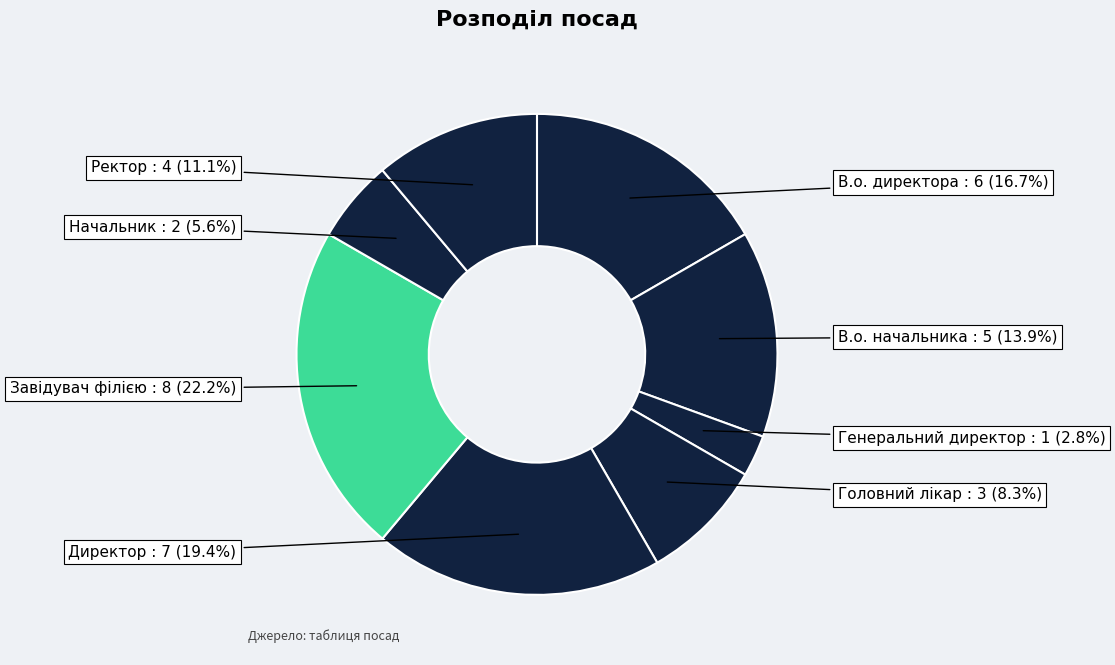

Rank the categories by value from highest to lowest.

Завідувач філією, Директор, В.о. директора, В.о. начальника, Ректор, Головний лікар, Начальник, Генеральний директор